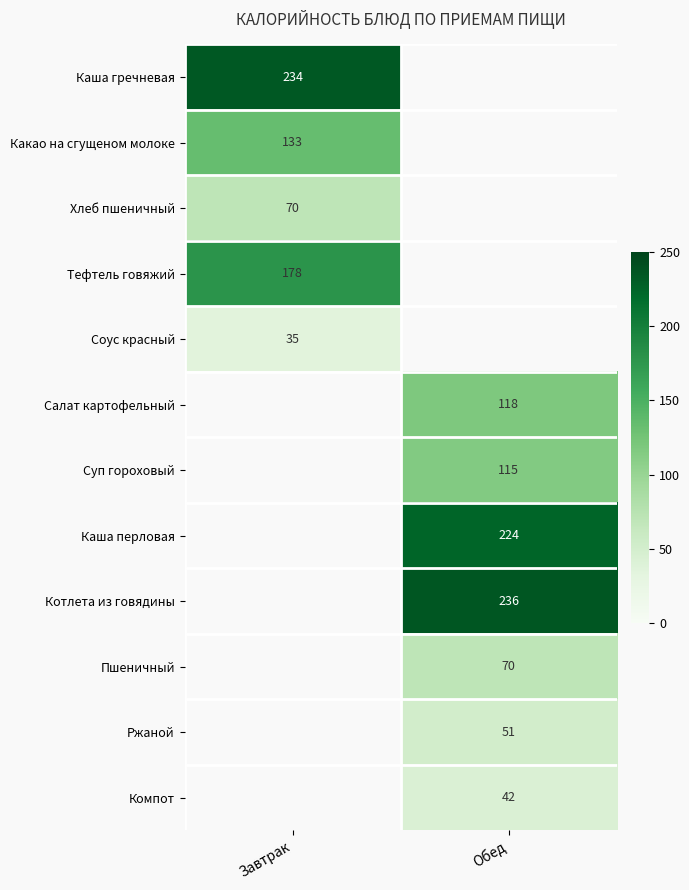

Which label corresponds to the largest value in the chart?

Обед